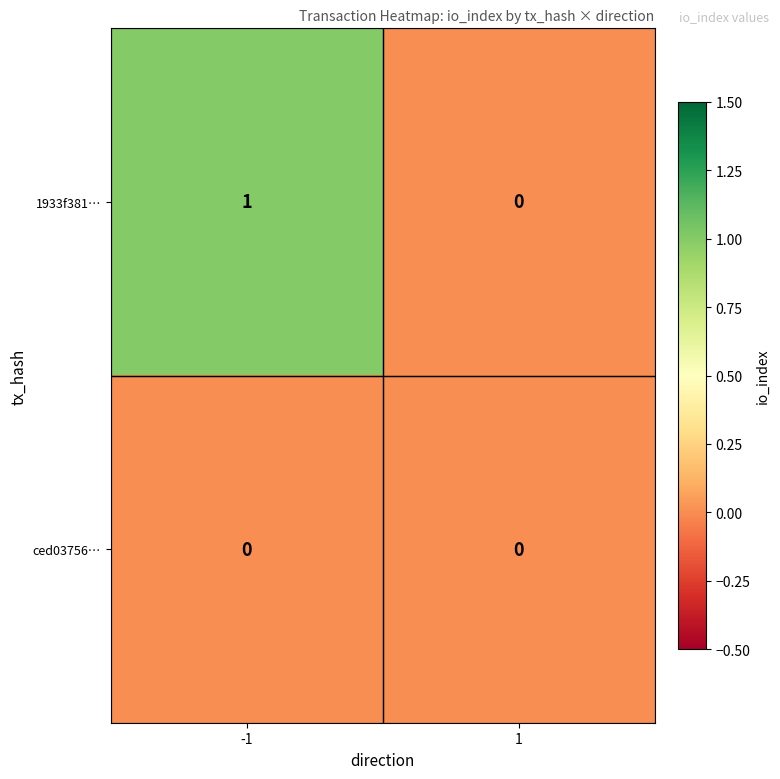

Rank the series at -1 from lowest to highest value.

ced03756…, 1933f381…